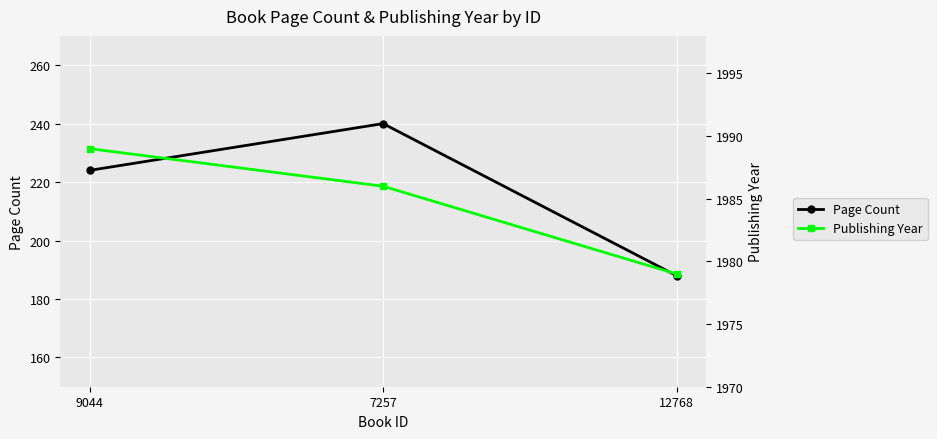

Where is Publishing Year nearest to the value 1984?

7257